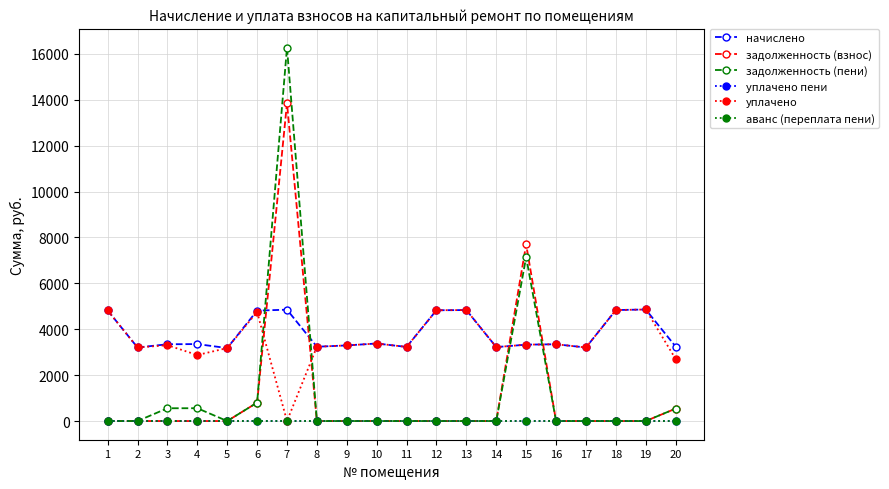

Which series has the largest total across all categories?

начислено